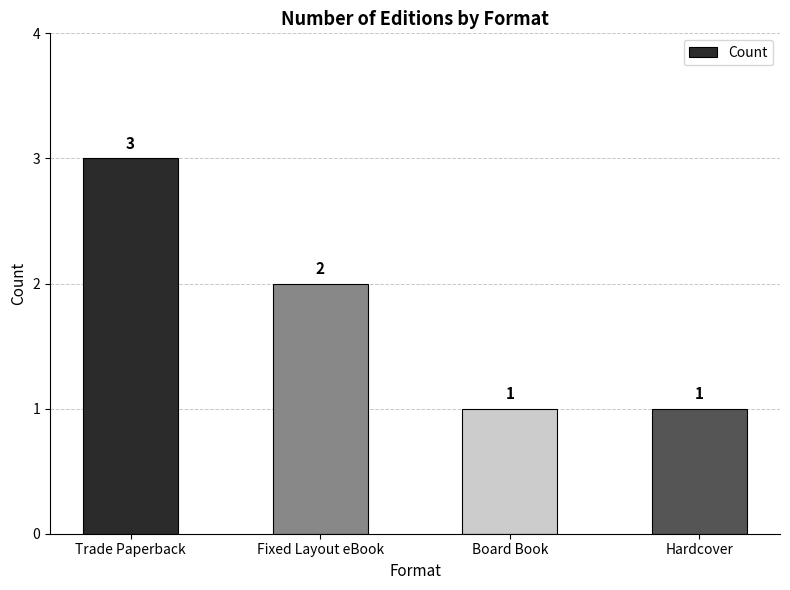

What is the label of the 3rd bar from the right?

Fixed Layout eBook